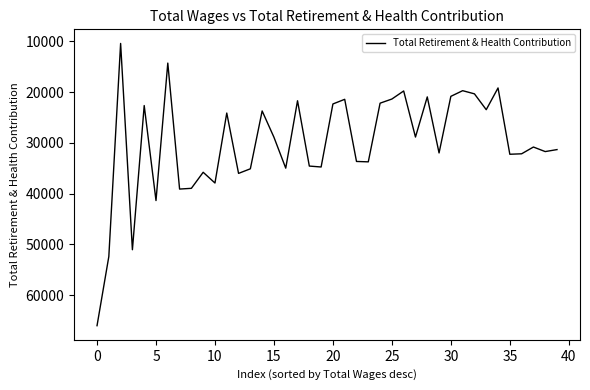

What is the minimum value shown in the chart?

10415